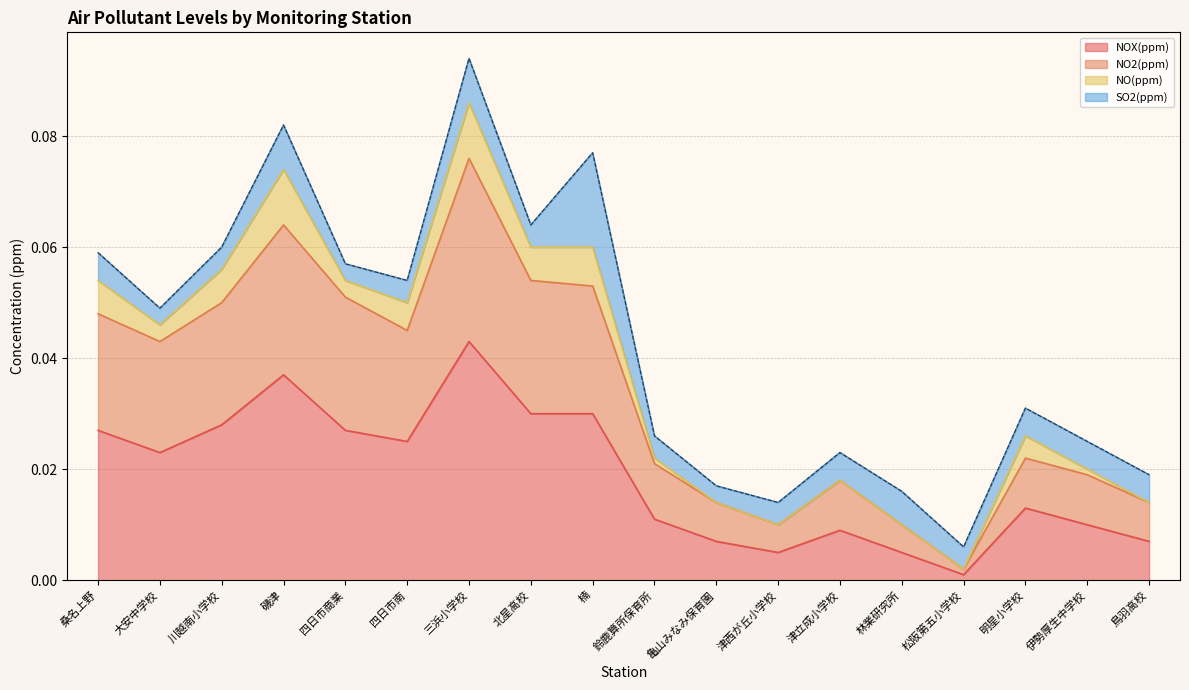

At which category is the sum across all series the highest?

三浜小学校